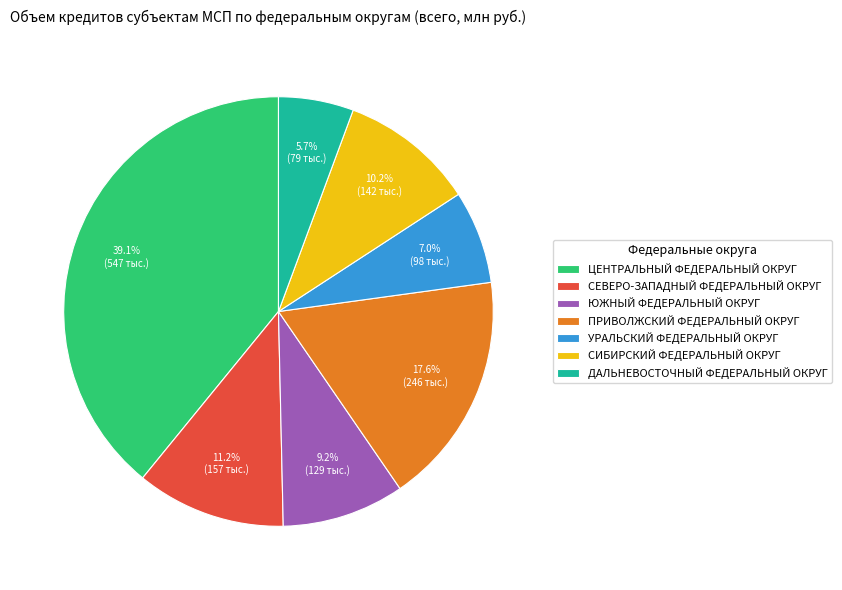

Does УРАЛЬСКИЙ ФЕДЕРАЛЬНЫЙ ОКРУГ represent more than half of the total?

No